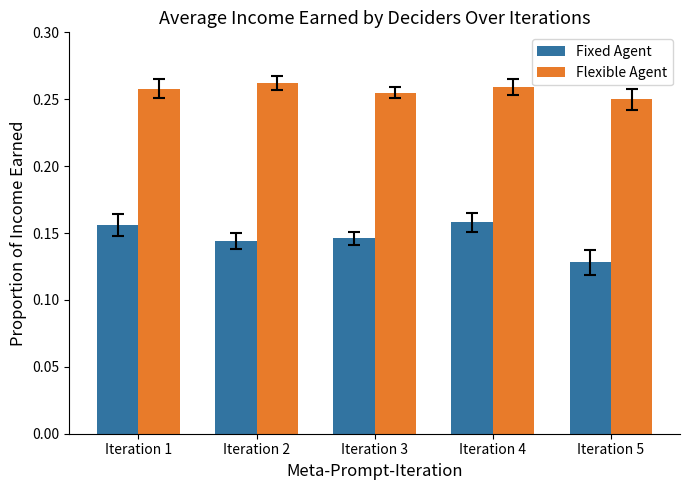

Which category has the highest value across all series?

Iteration 2